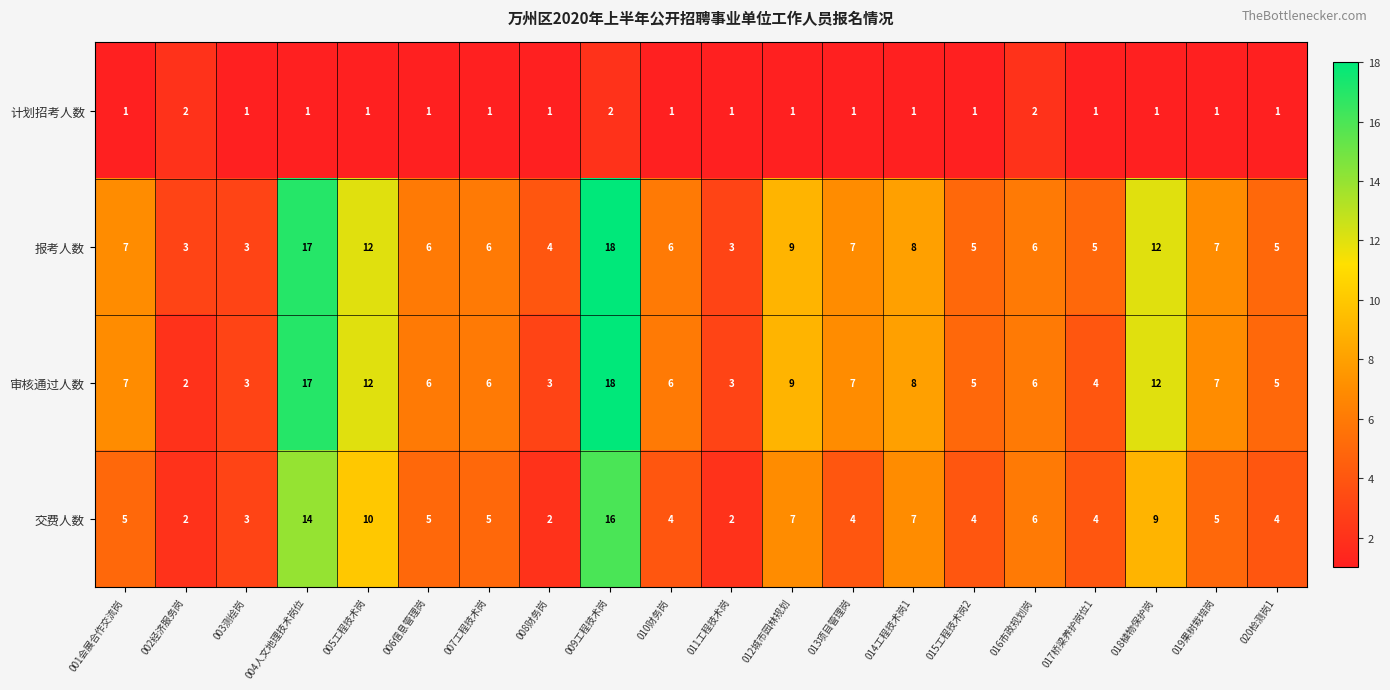

Which category has the highest value in the 报考人数 series?

009工程技术岗